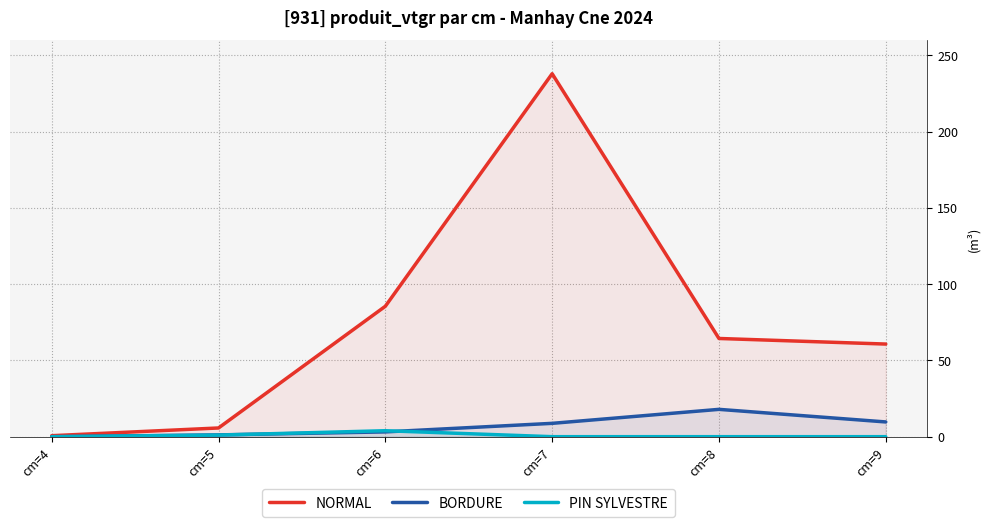

True or false: BORDURE has more than 2 interior local peaks.

False